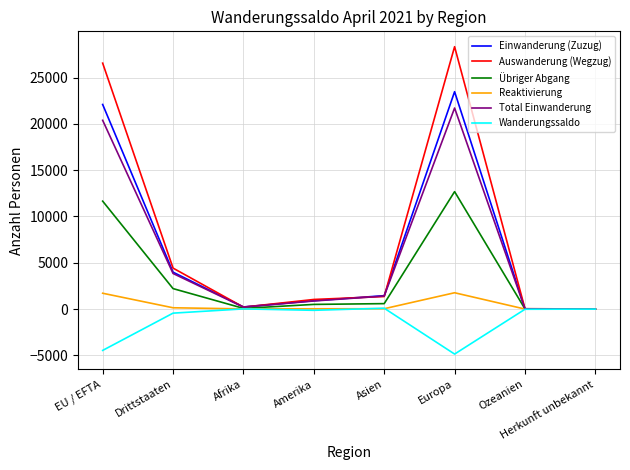

What is the maximum value for Auswanderung (Wegzug)?

28335